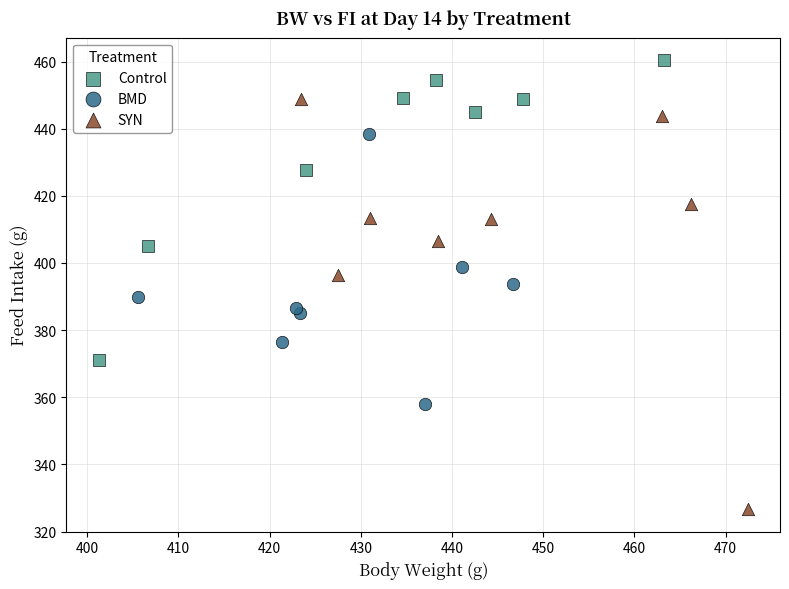

Which series has the largest Y range (max minus min)?

SYN